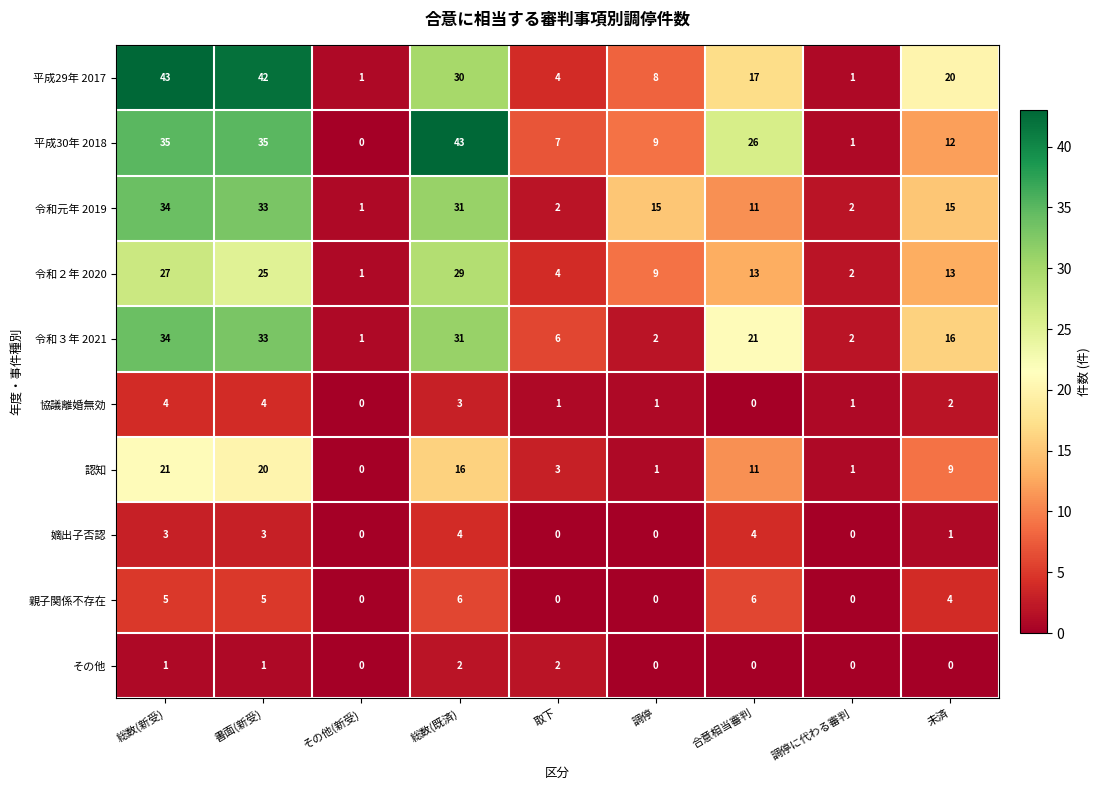

What is the spread (max minus min) of values at 合意相当審判?

26